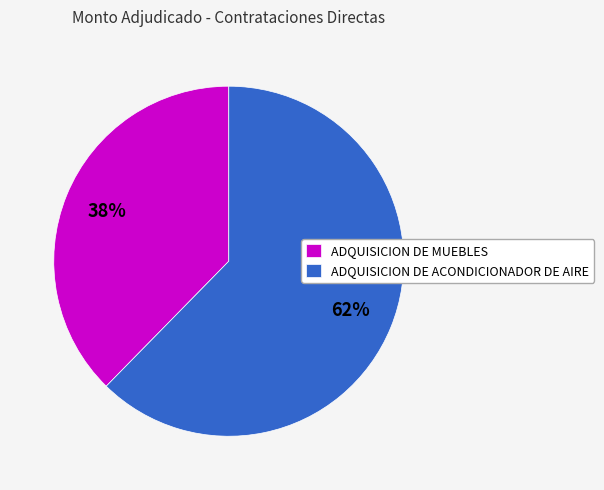

How many slices are in this pie chart?

2